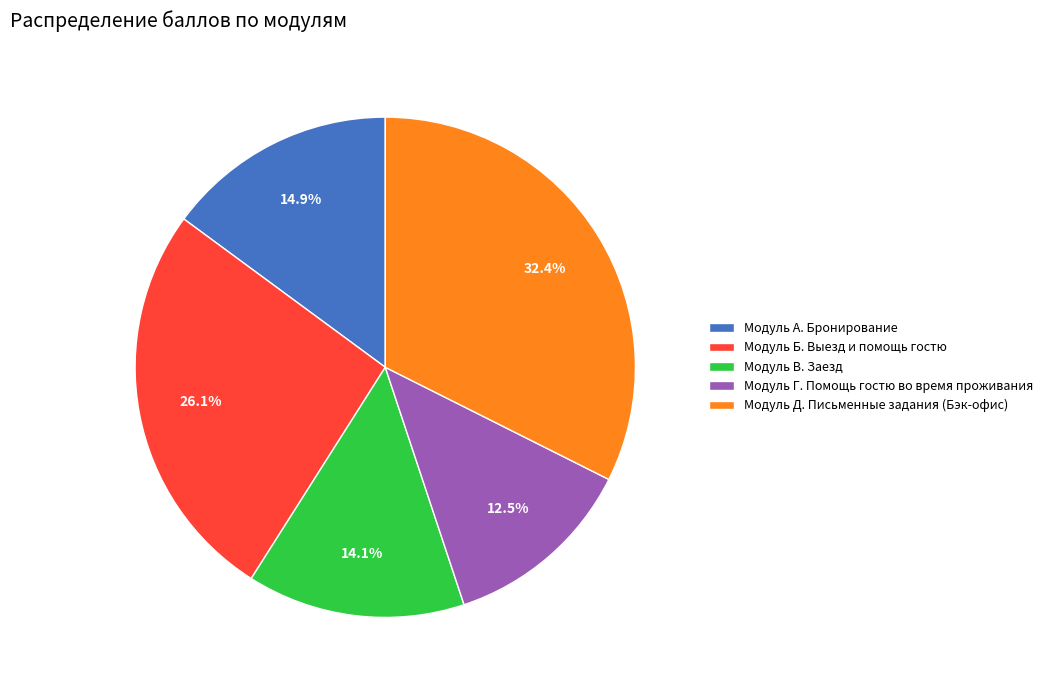

Count the number of slices in the pie.

5